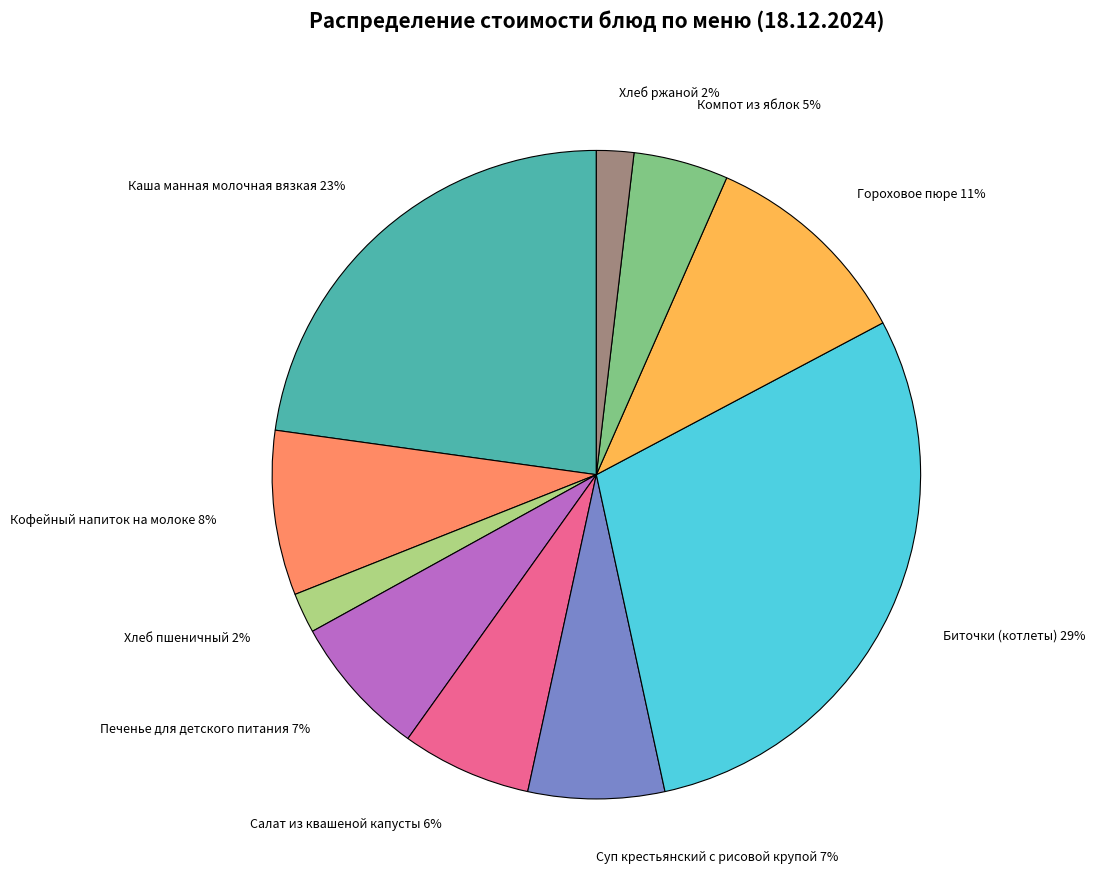

Combined, do Компот из яблок and Салат из квашеной капусты account for over 50%?

No